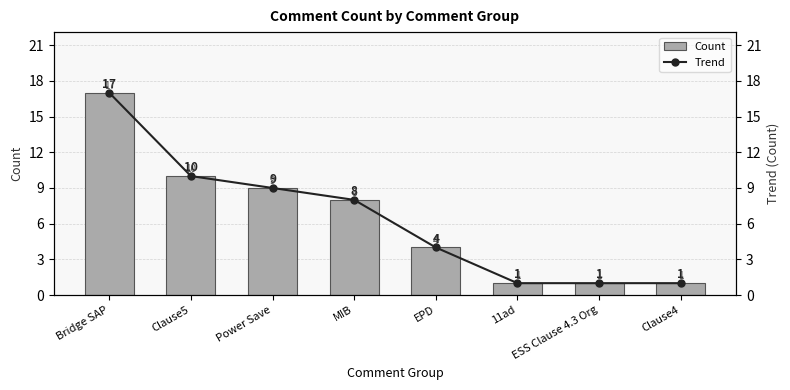

What is the maximum value shown in the chart?

17